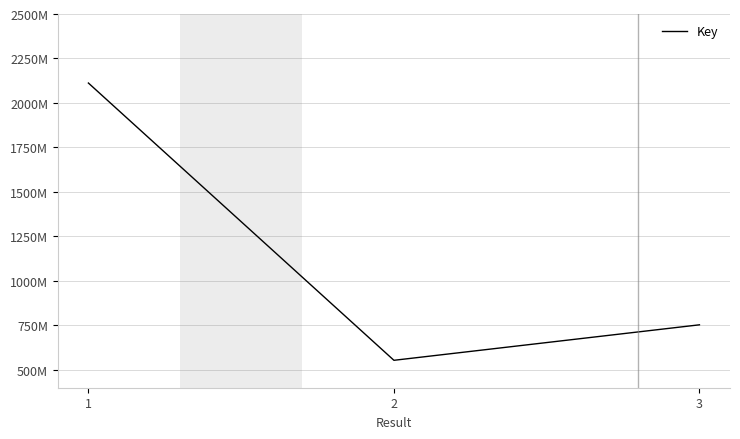

What is the sum of the values at 3 and 1?

2865627001